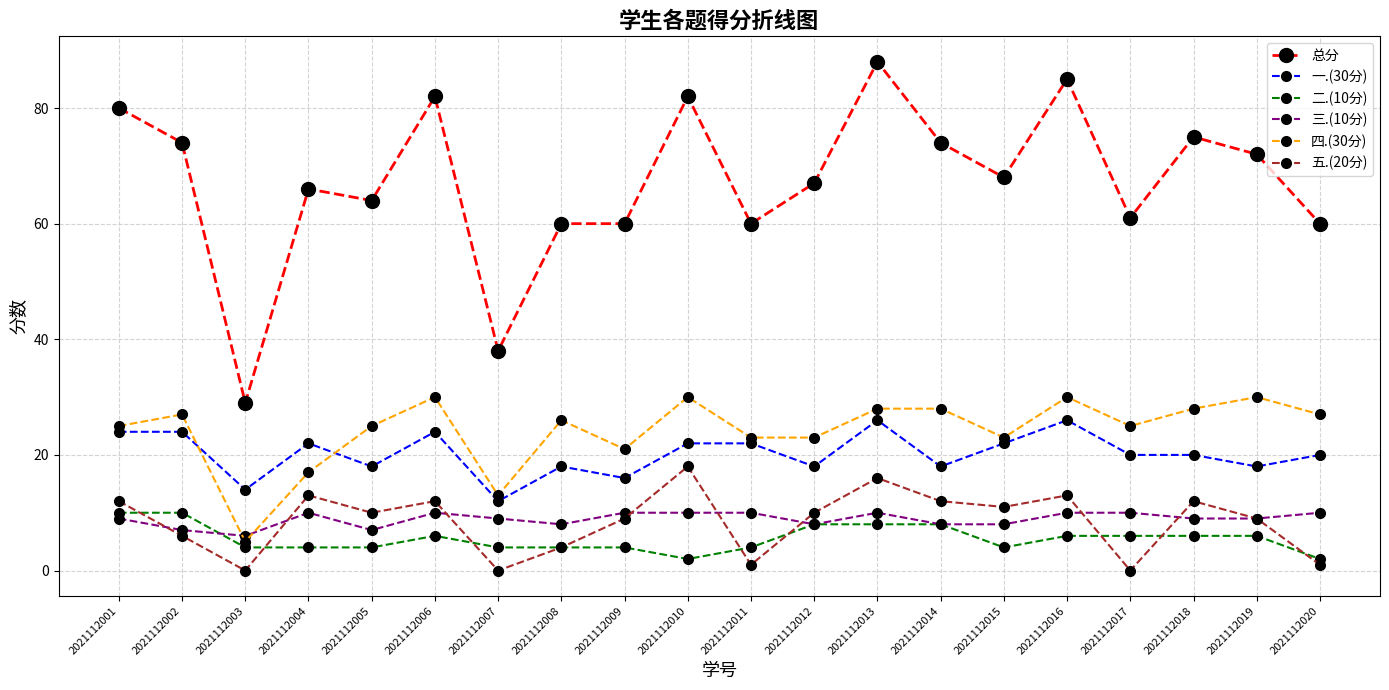

What are all the series names shown in the legend?

总分, 一.(30分), 二.(10分), 三.(10分), 四.(30分), 五.(20分)